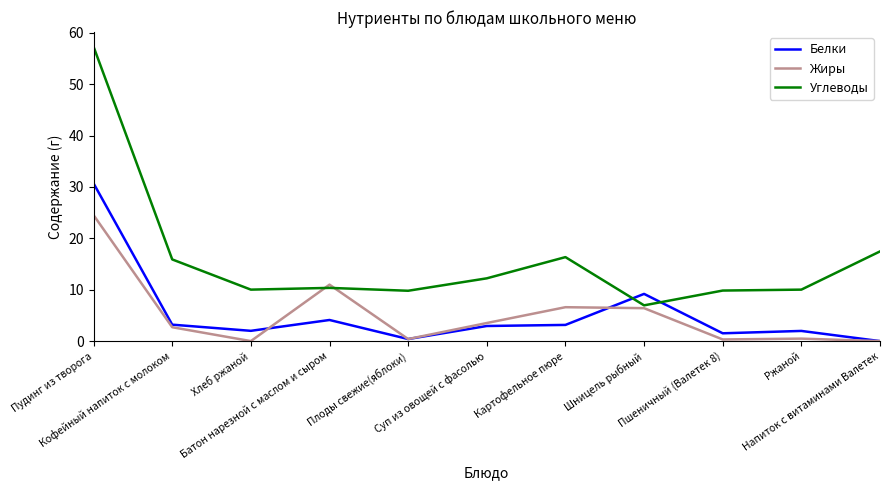

What is the minimum value for Углеводы?

7.0